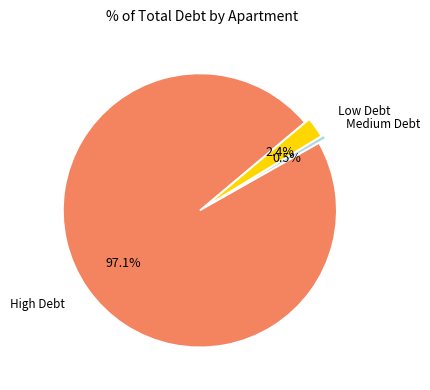

Count the number of slices in the pie.

3